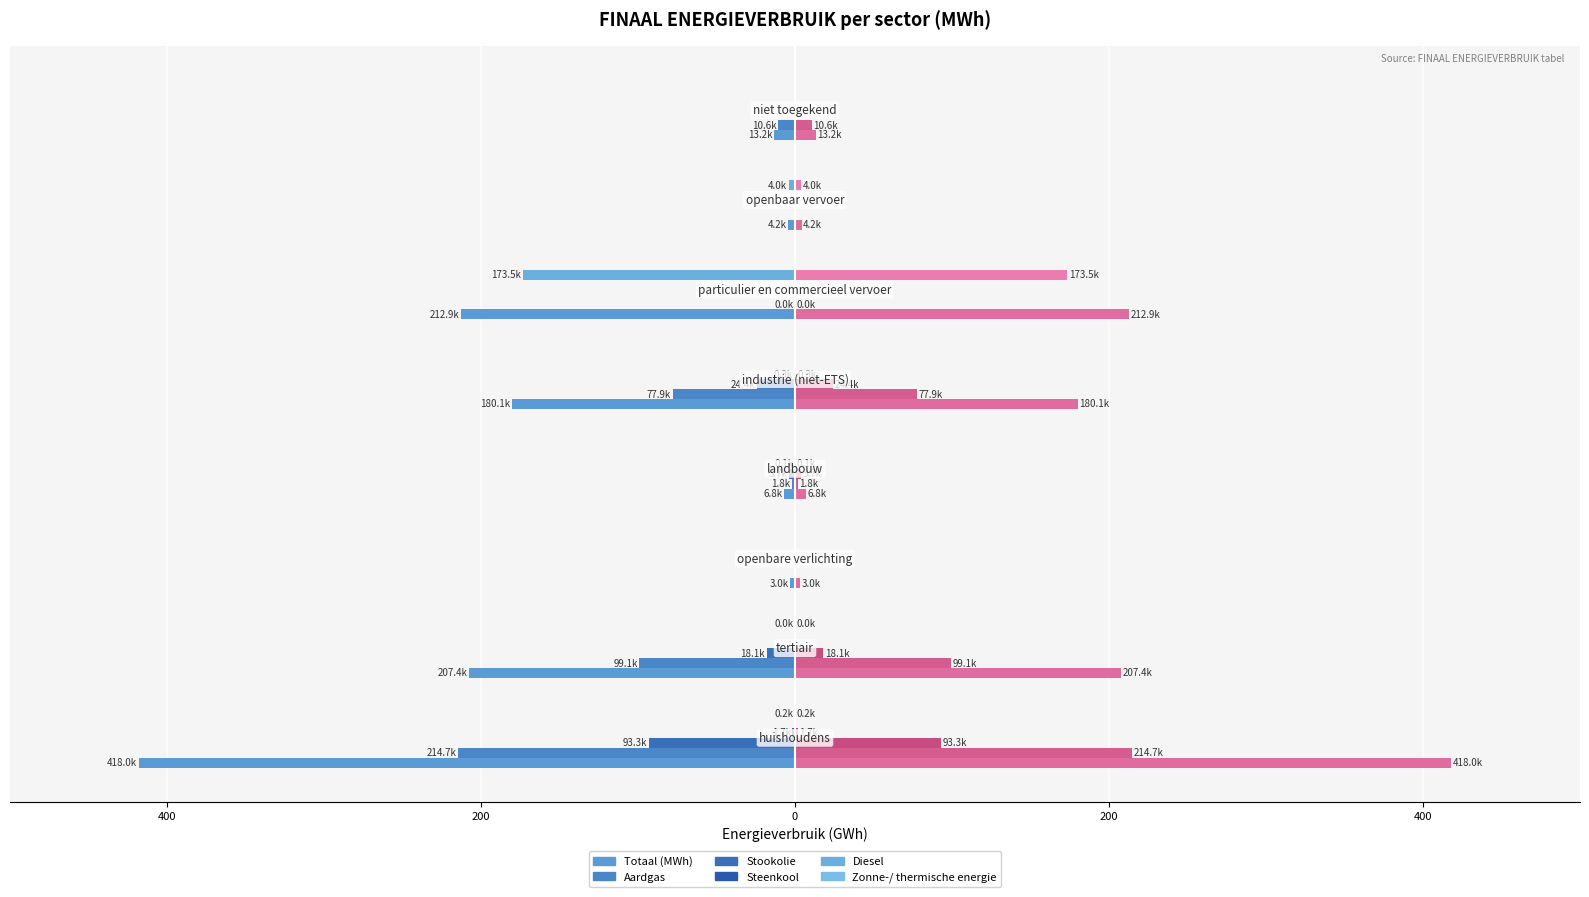

What is the difference between the second highest and second lowest values in the Stookolie series?

24.4